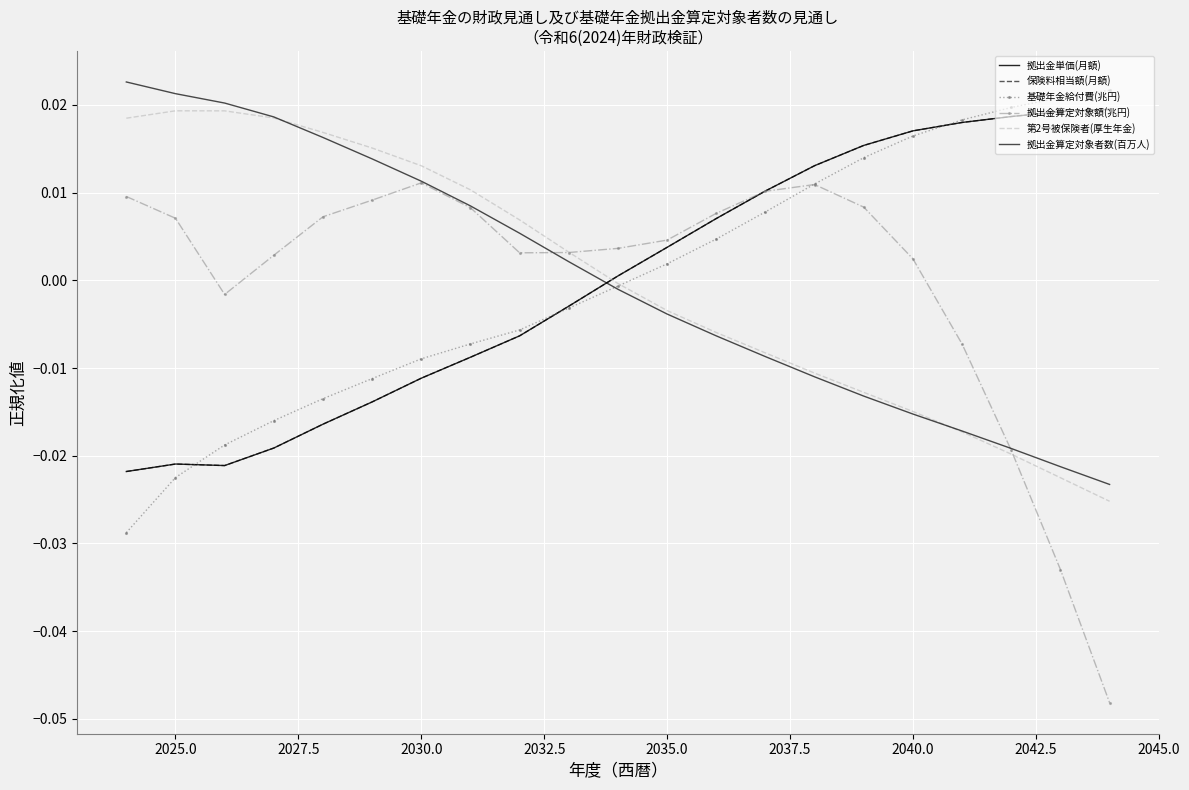

Rank the series by their maximum value, from highest to lowest.

拠出金算定対象者数(百万人), 基礎年金給付費(兆円), 拠出金単価(月額), 保険料相当額(月額), 第2号被保険者(厚生年金), 拠出金算定対象額(兆円)